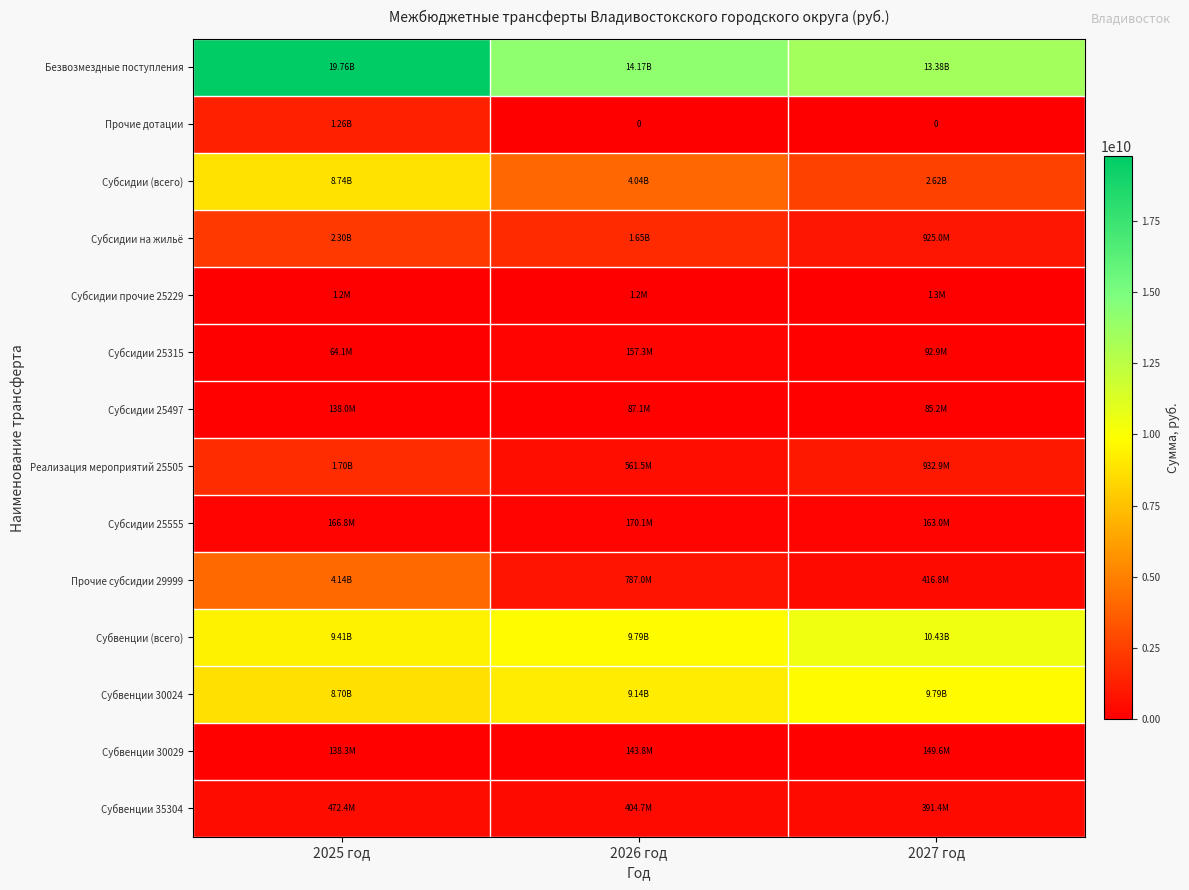

What is the total value across all series at 2026 год?

41101254307.5